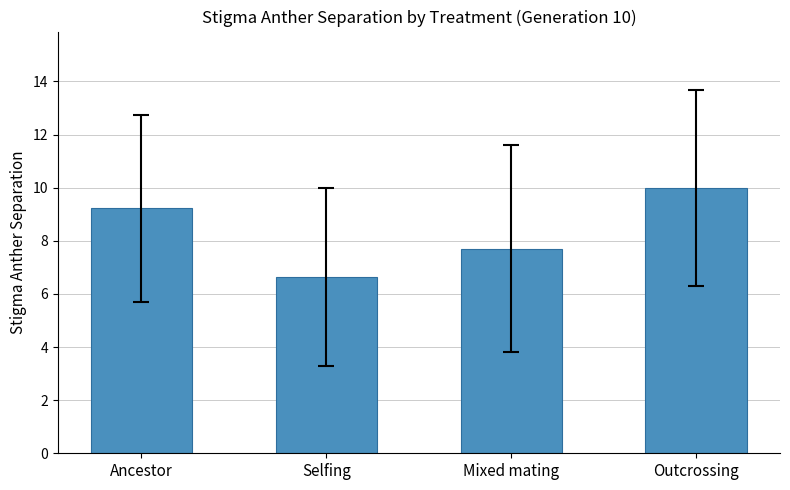

What is the ratio of the value at Outcrossing to the value at Ancestor?

1.1